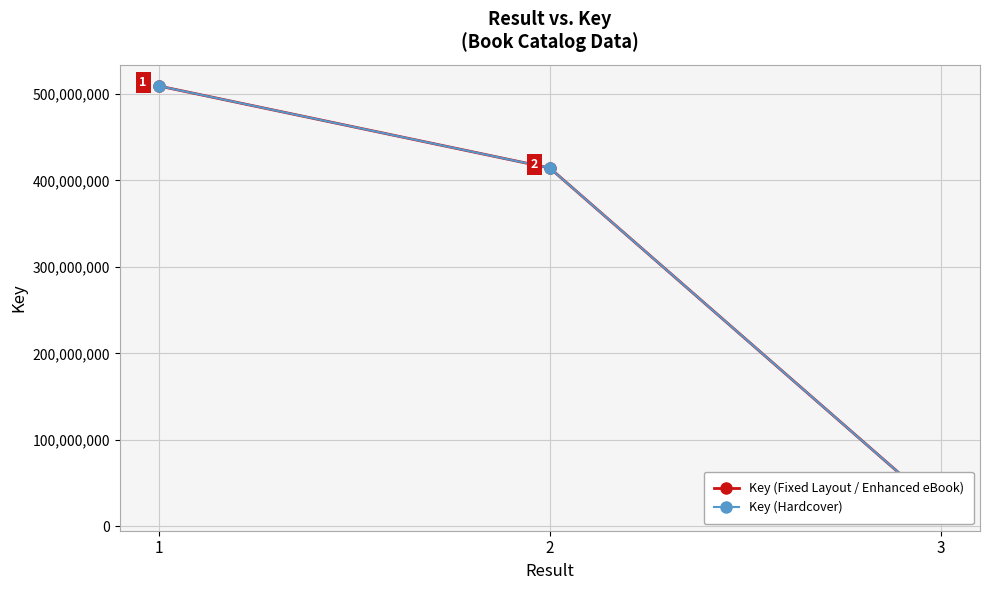

How many lines are shown in the chart?

2